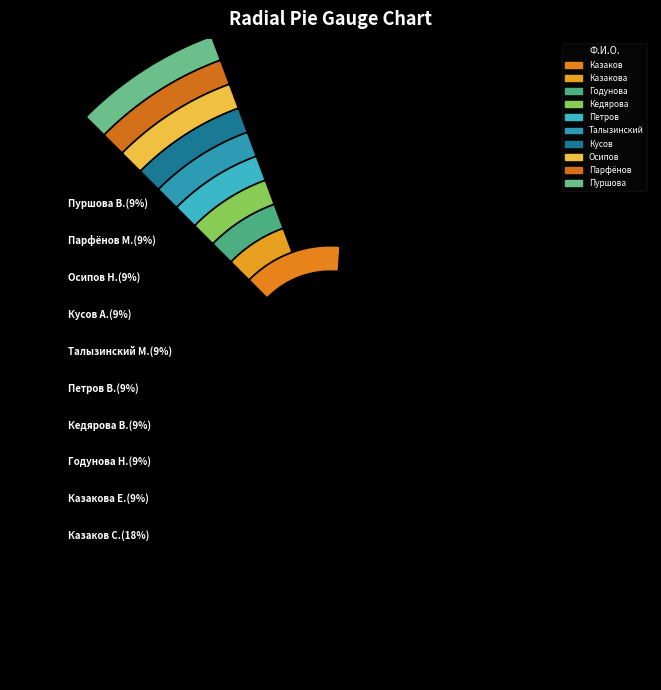

What percentage is the Казакова Елена Михайловна slice, to the nearest percent?

9%